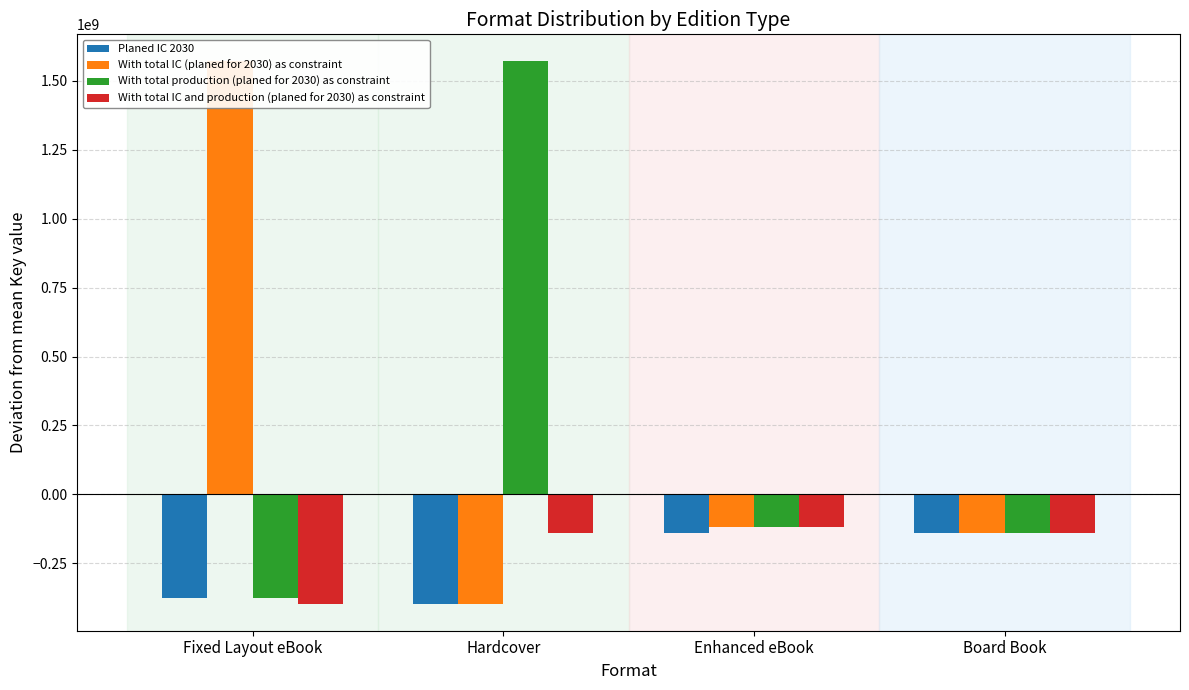

What are all the series names shown in the legend?

Planed IC 2030, With total IC (planed for 2030) as constraint, With total production (planed for 2030) as constraint, With total IC and production (planed for 2030) as constraint